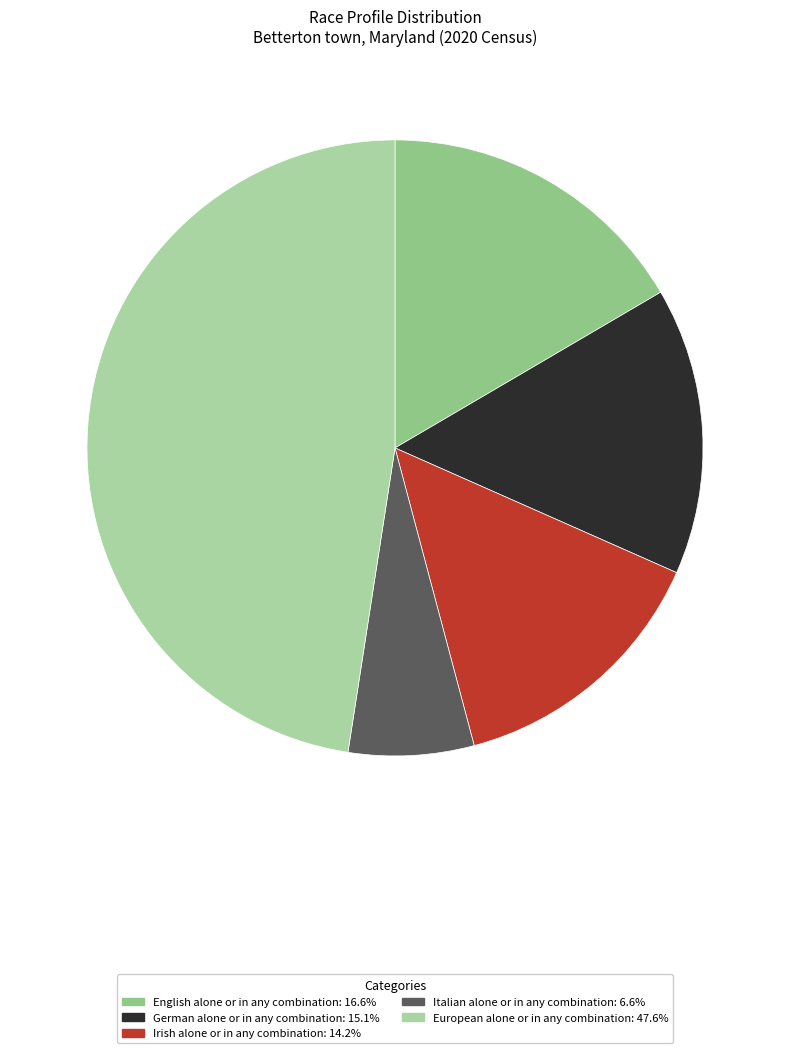

Does English alone or in any combination account for over 50% of the chart?

No